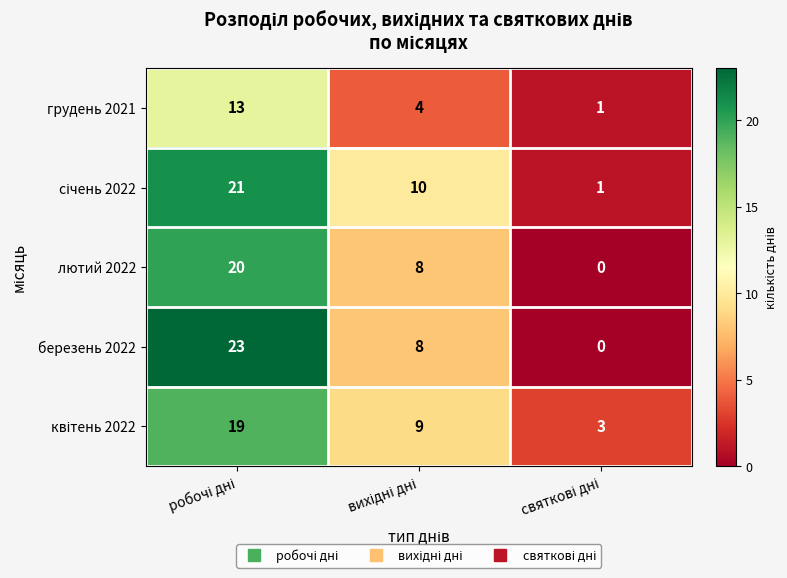

What is the sum of all лютий 2022 values?

28